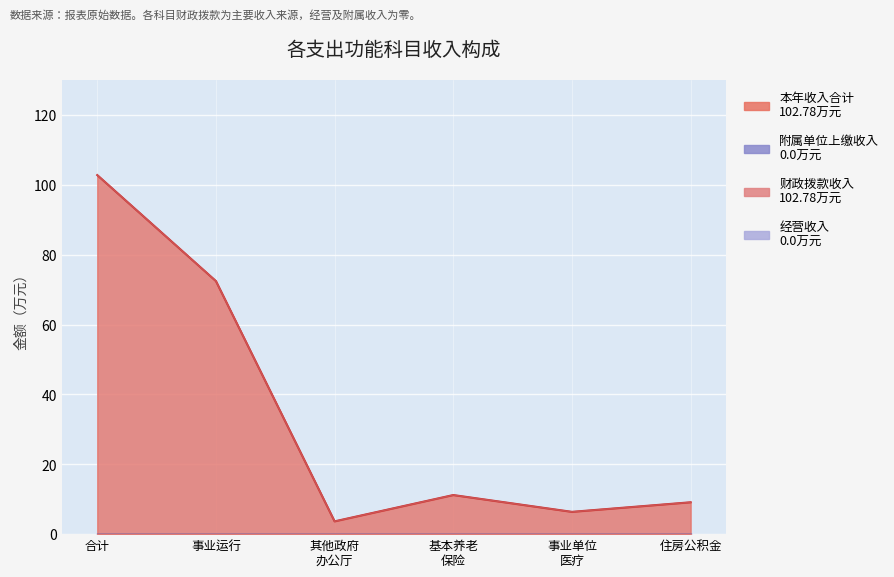

Which series has the widest spread of values?

本年收入合计